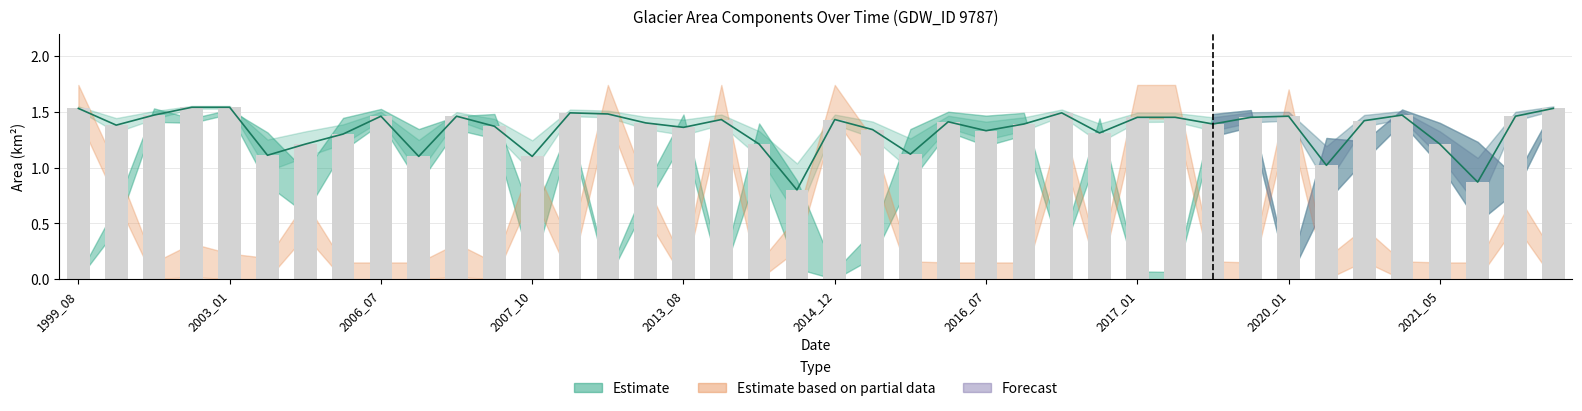

What is the total value across all series at 14?

3.0